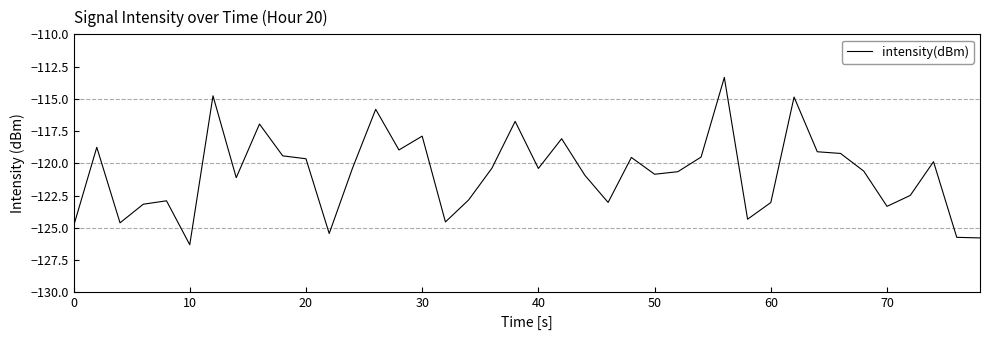

What is the minimum value shown in the chart?

-126.3